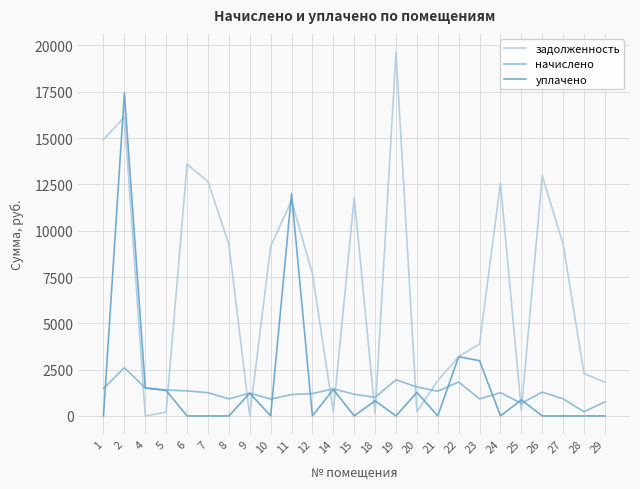

Where do задолженность and начислено first cross each other?

2 and 4